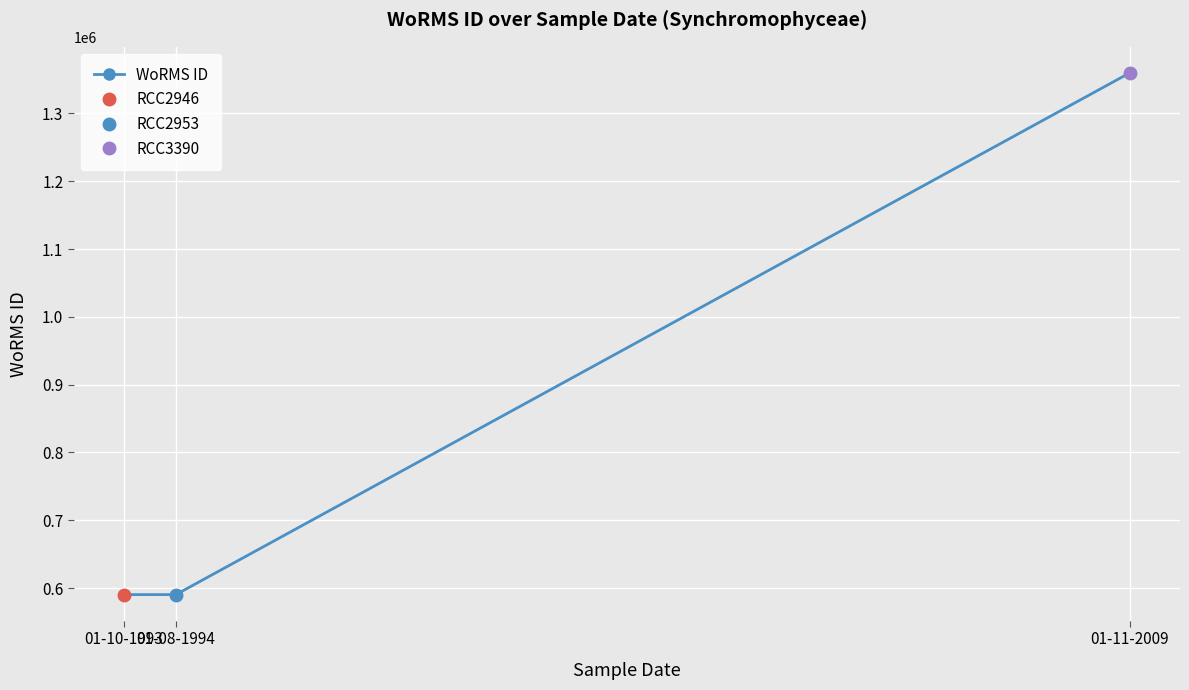

What is the value of the 1st point from the left?

590433